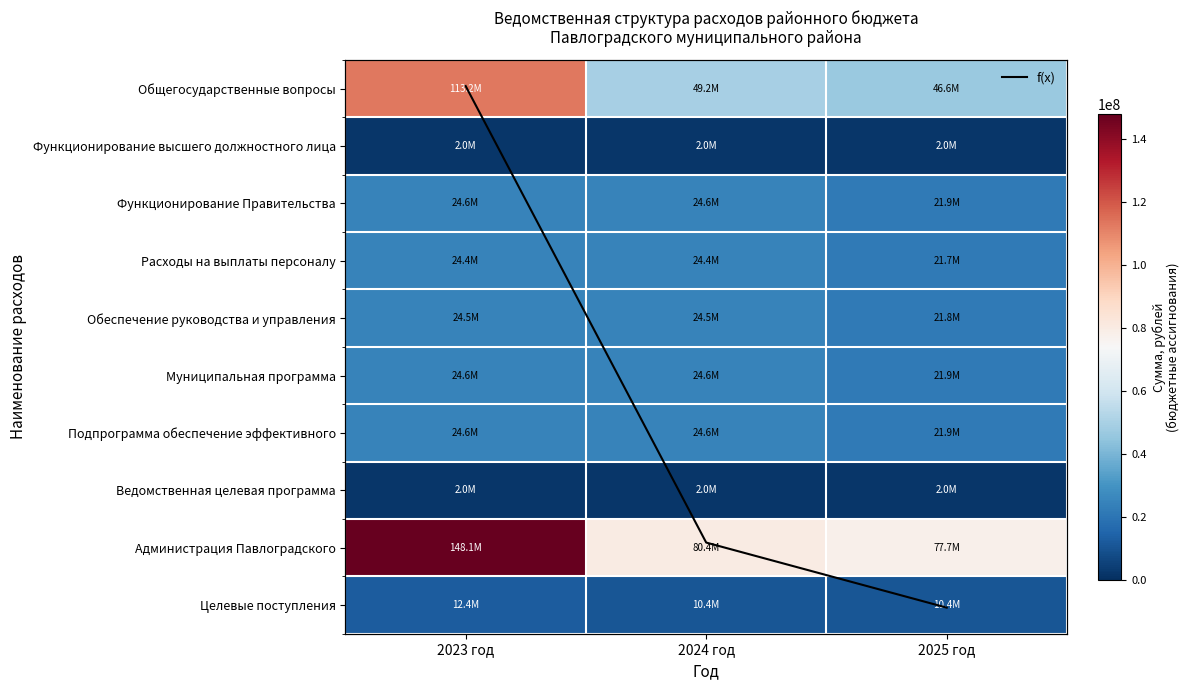

What is the difference between the second highest and minimum values in the Функционирование Правительства series?

2760973.7